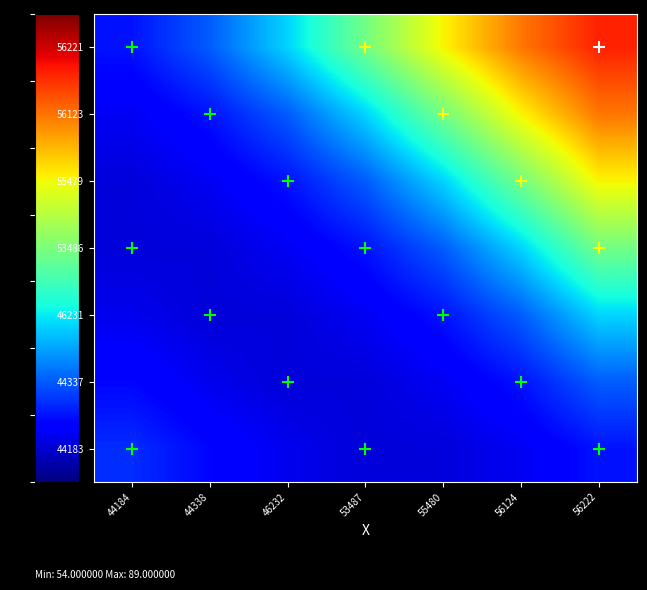

At 56222, list the series in order from largest to smallest.

56221, 56123, 55479, 53486, 46231, 44337, 44183